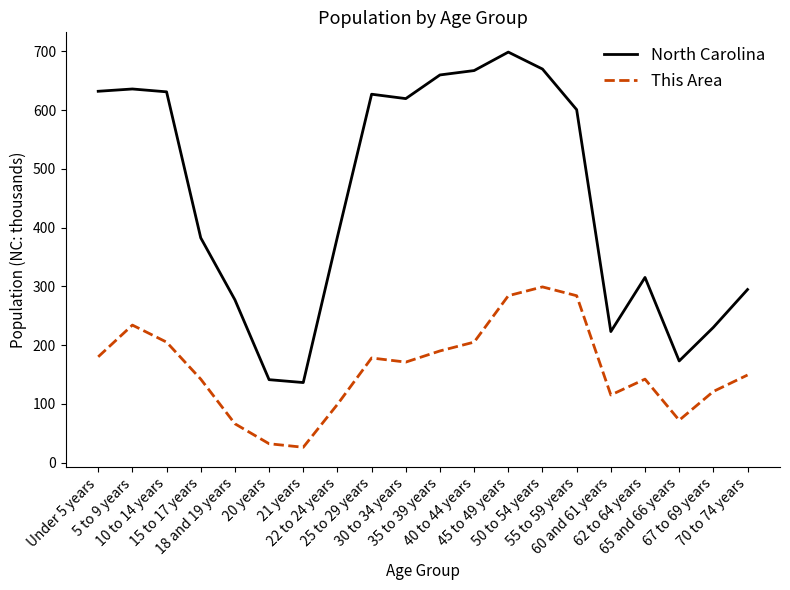

Is this an area chart (filled region under the line)?

No